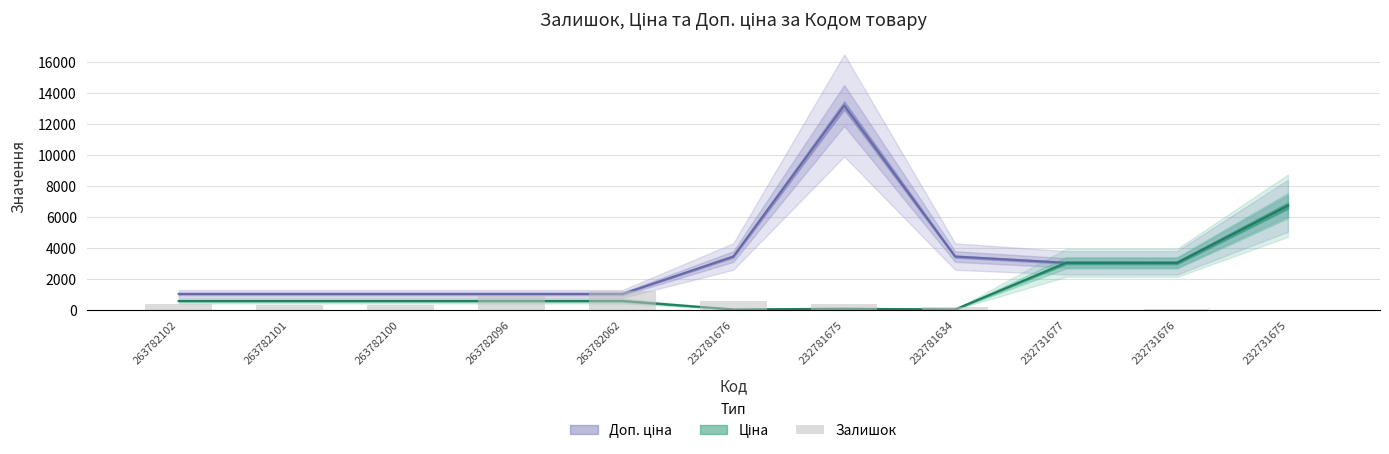

How many bars are there in total?

11